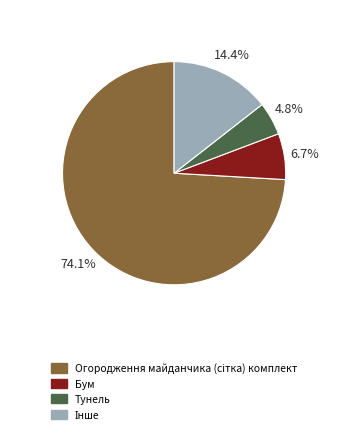

Is there any slice that represents more than half of the pie?

Yes